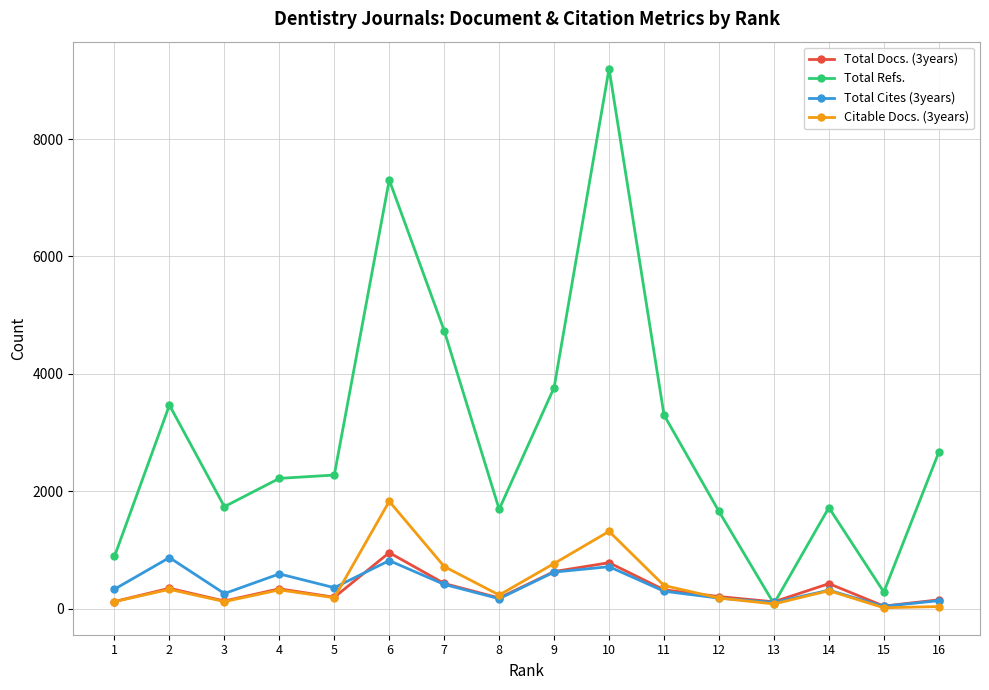

Which category has the highest value across all series?

10